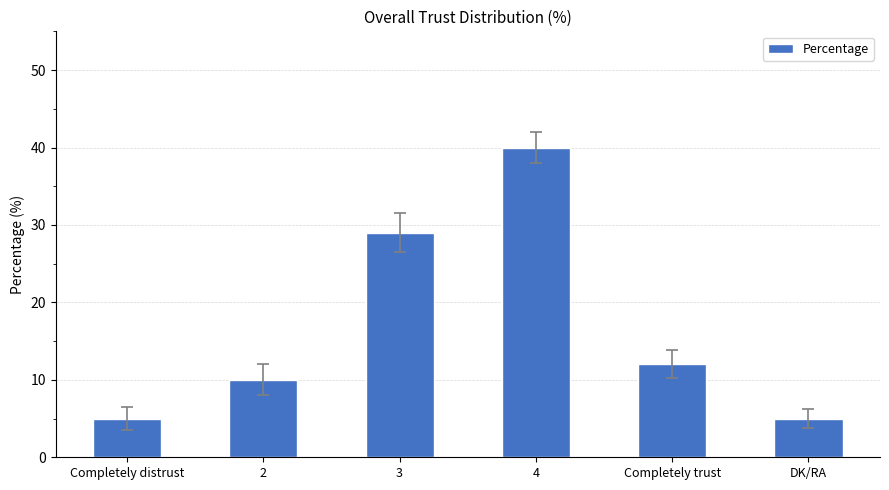

What is the minimum value shown in the chart?

5